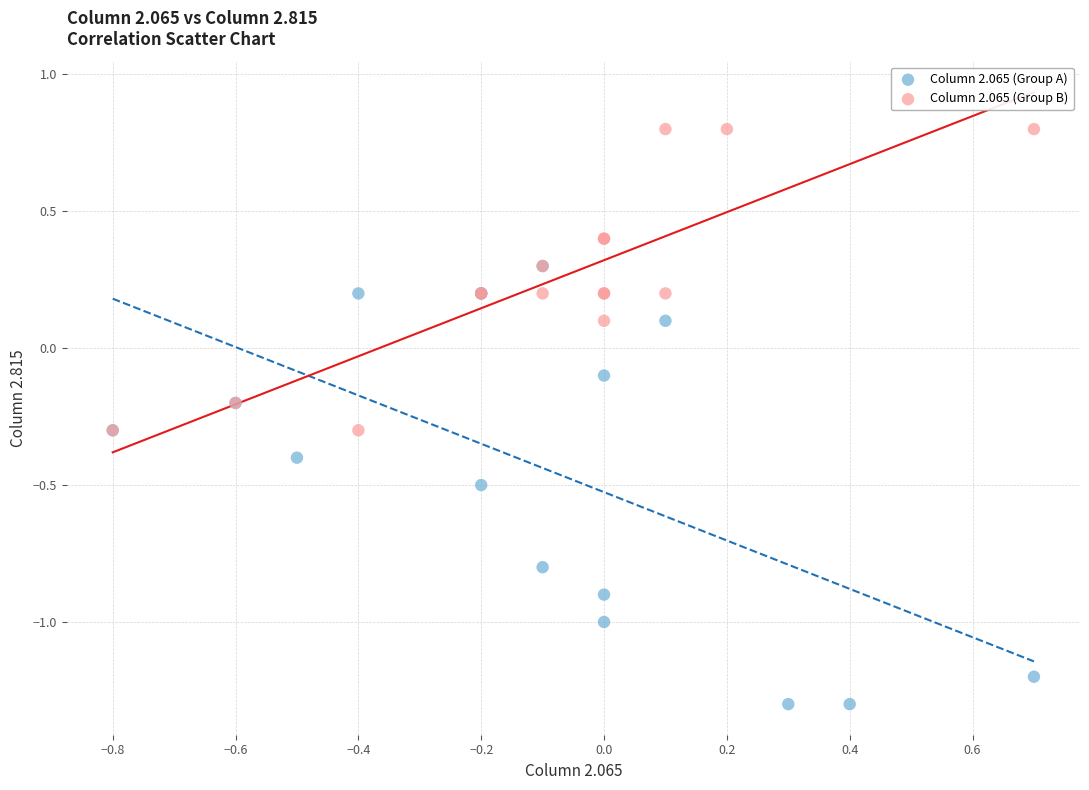

Which series contains the highest Y value?

Column 2.065 (Group B)